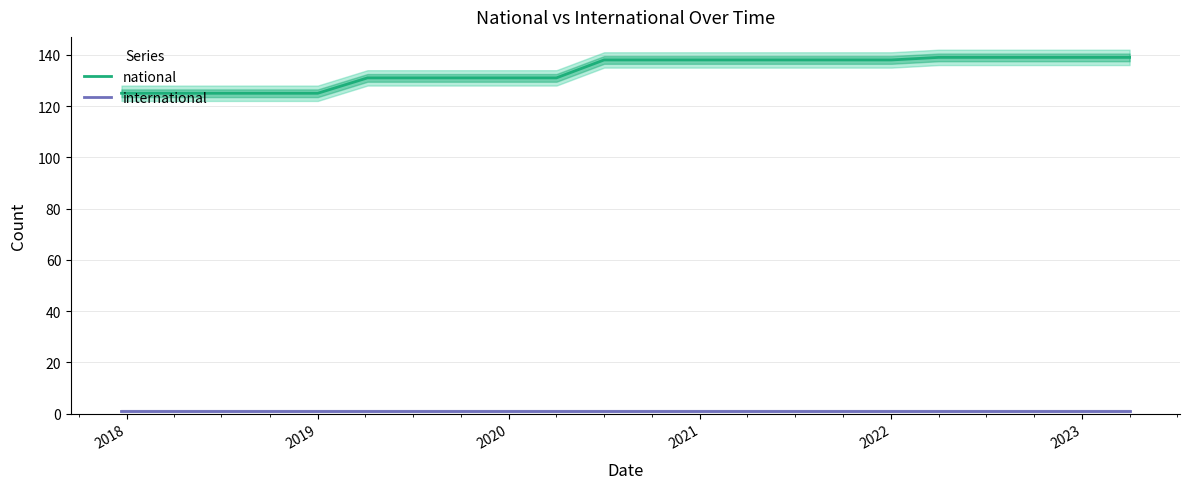

List the series in order of their overall mean, lowest first.

international, national